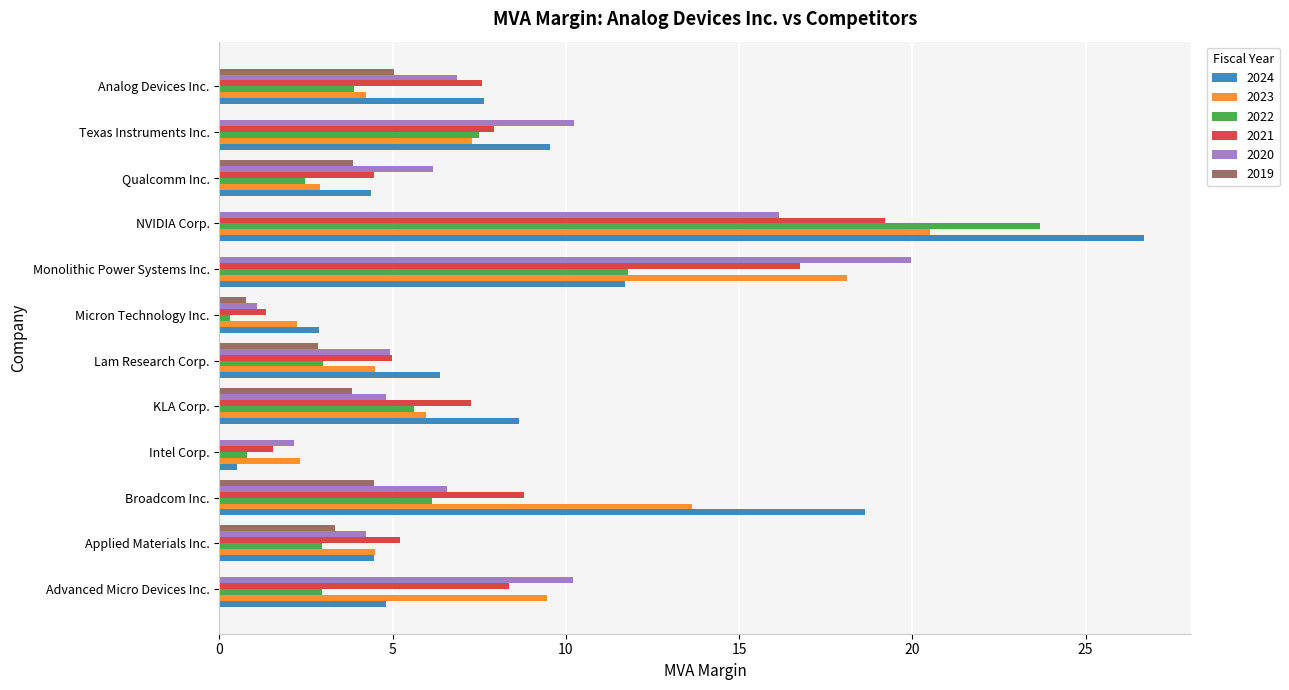

What is the total value across all series at Advanced Micro Devices Inc.?

35.8